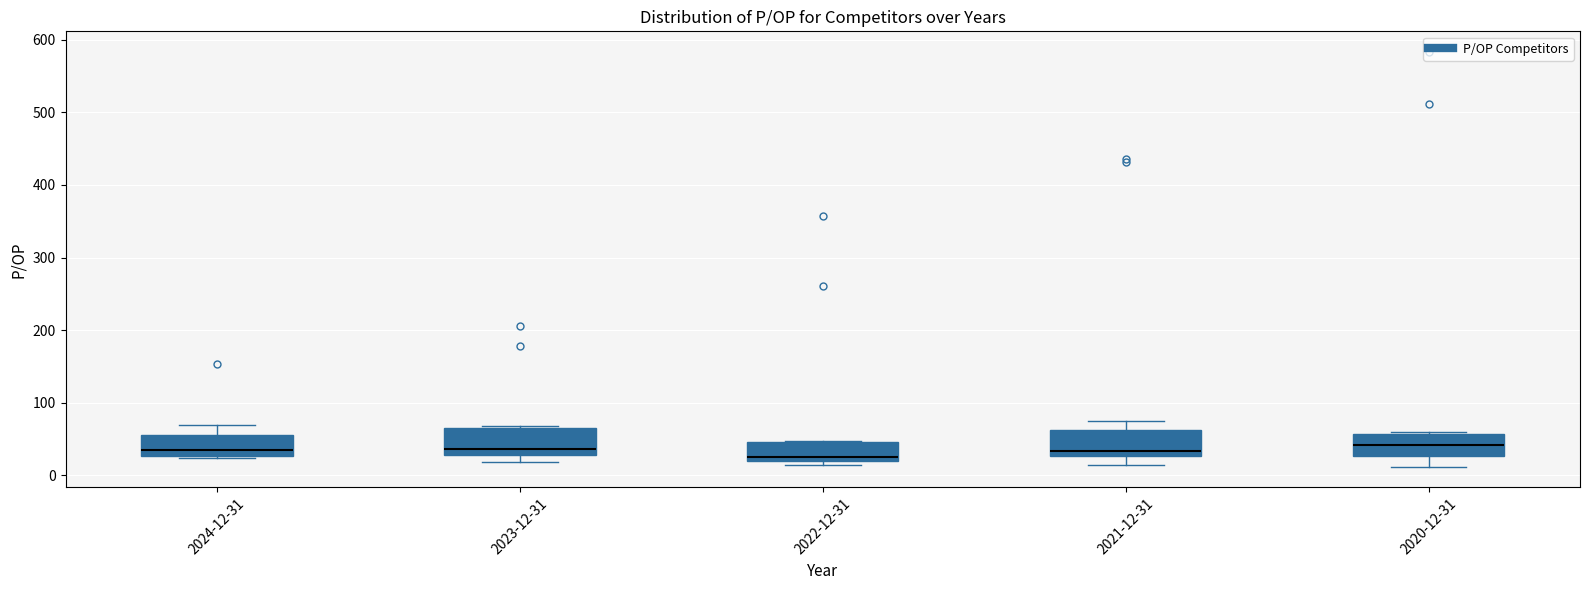

Where does the lower whisker of the box for 2021-12-31 end on the y-axis? The values are not printed on the chart, so give them approximately, as read against the axis.

10